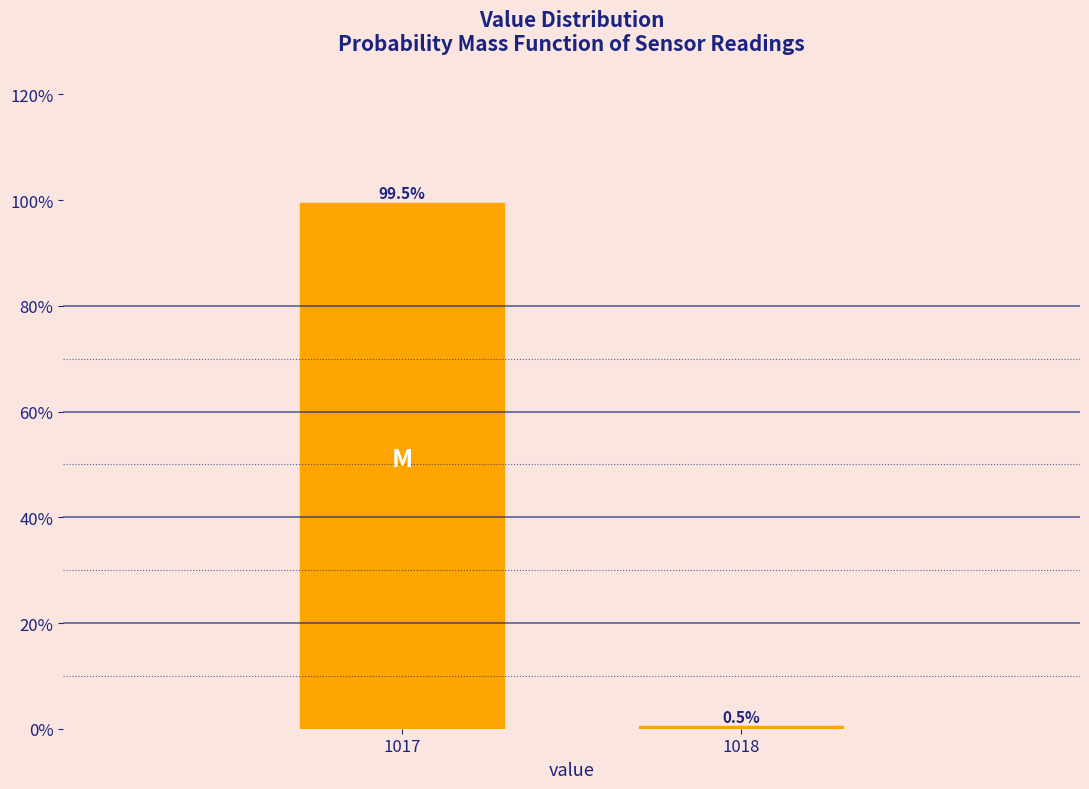

Reading left to right, what are all the values shown in this chart?

1017=99.5	1018=0.5